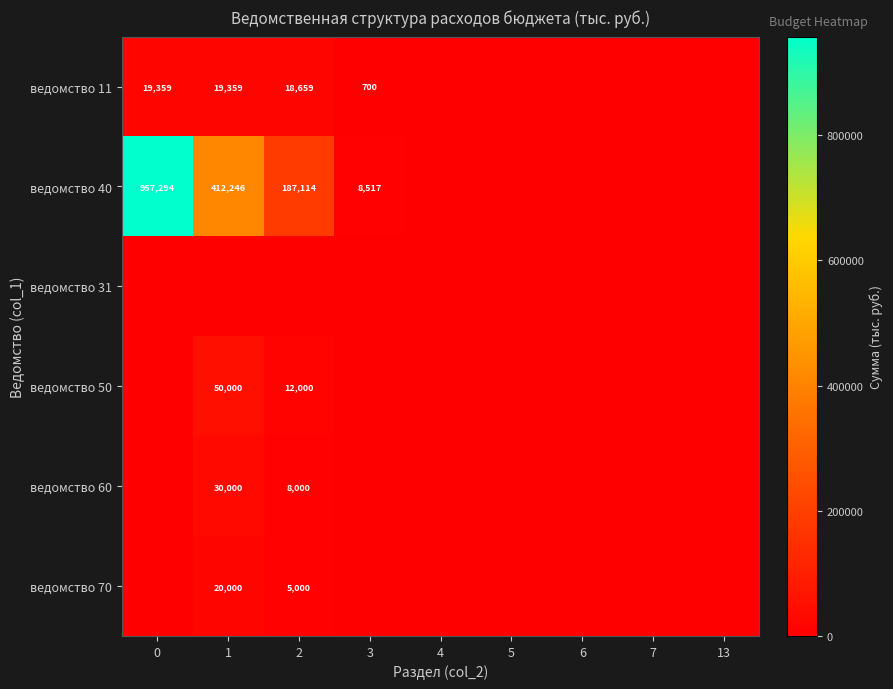

At which label does ведомство 50 reach its peak?

1